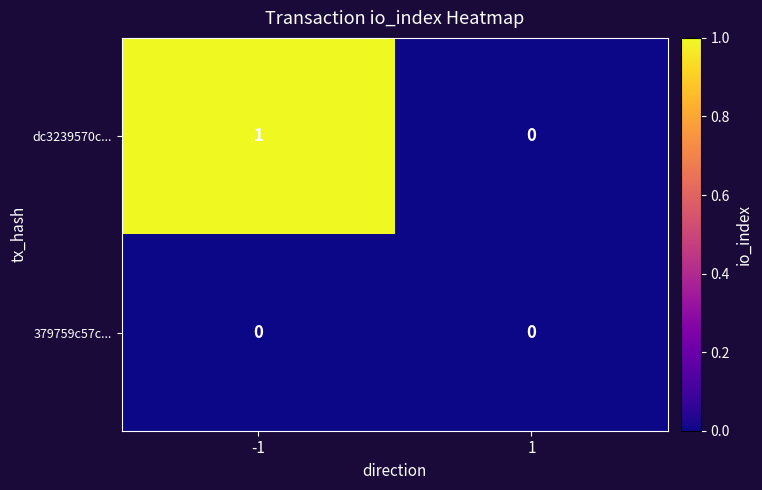

The value of dc3239570c... at 1 is 0. True or false?

True